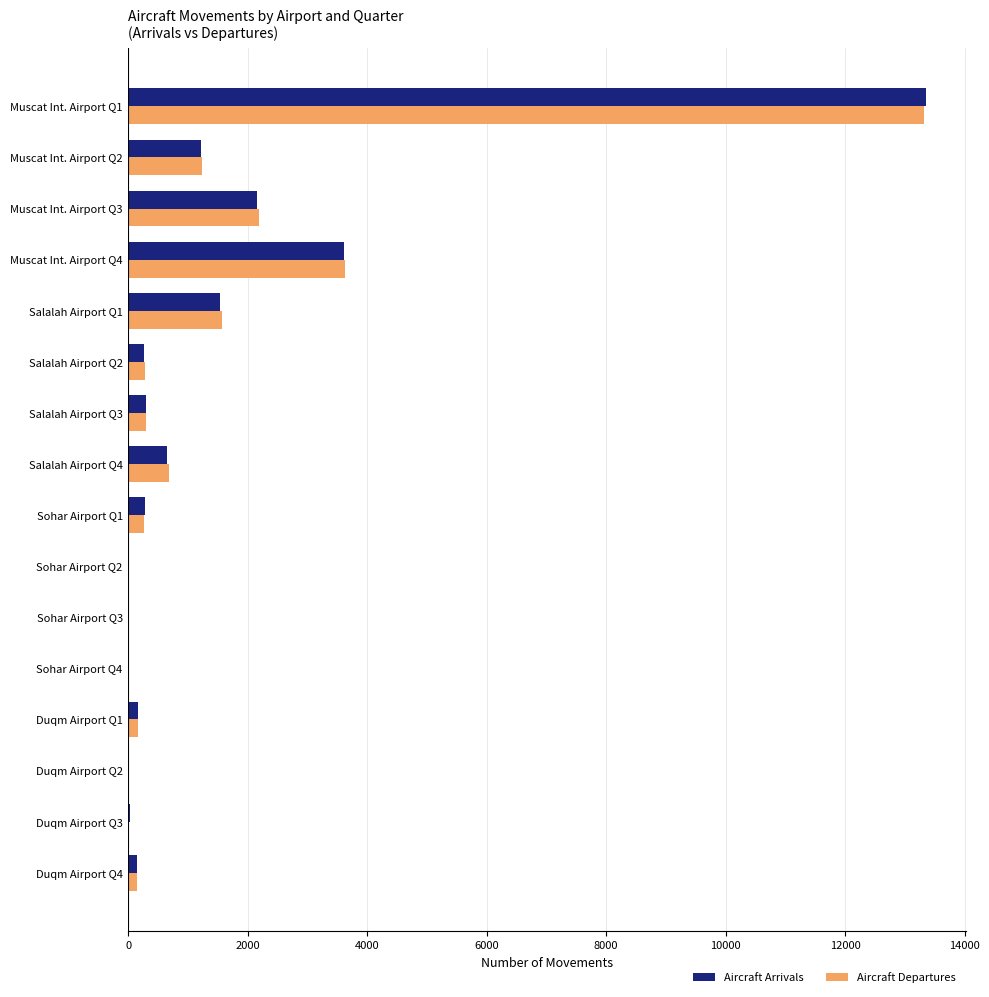

What is the sum of all Aircraft Departures values?

23850